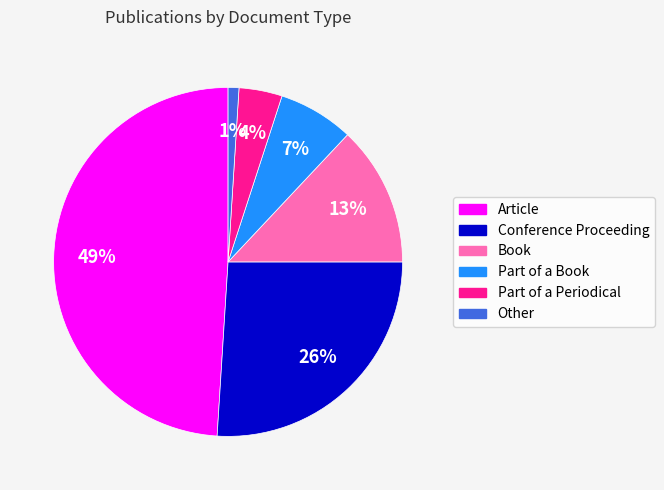

To the nearest percent, what is the combined percentage of Part of a Periodical and Book?

17%